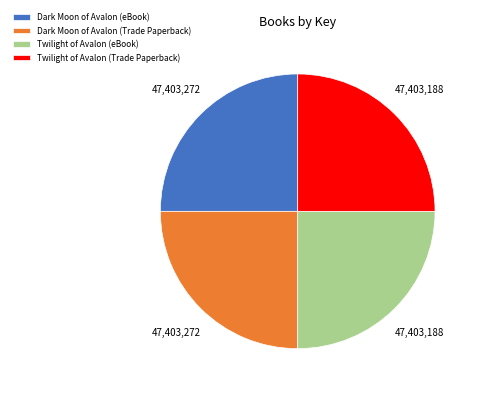

Is Twilight of Avalon (Trade Paperback) the majority of the pie?

No